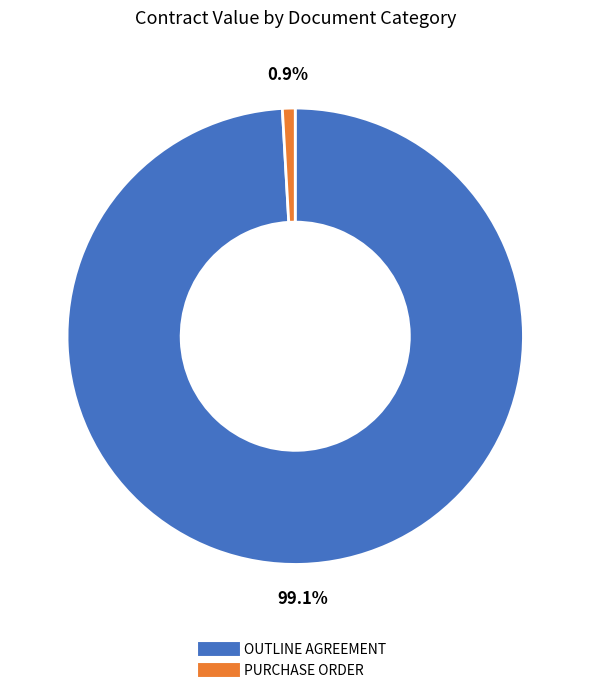

Do OUTLINE AGREEMENT and PURCHASE ORDER together represent more than half of the pie?

Yes